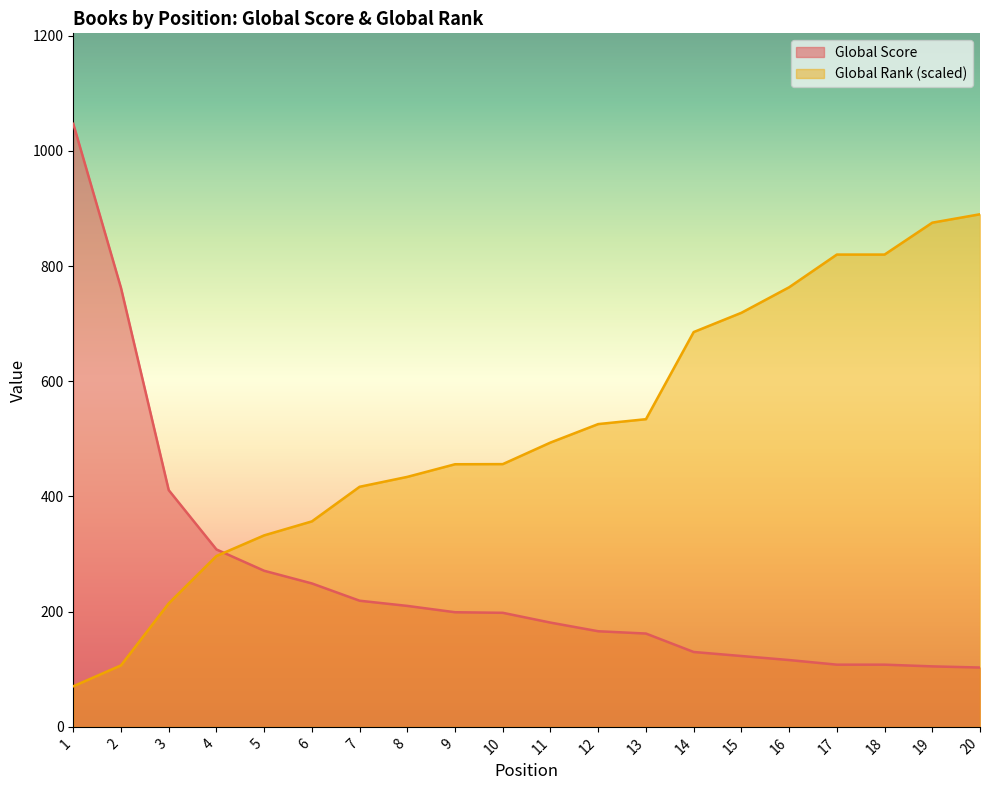

The value of Global Score at 16 is 116.0. True or false?

True